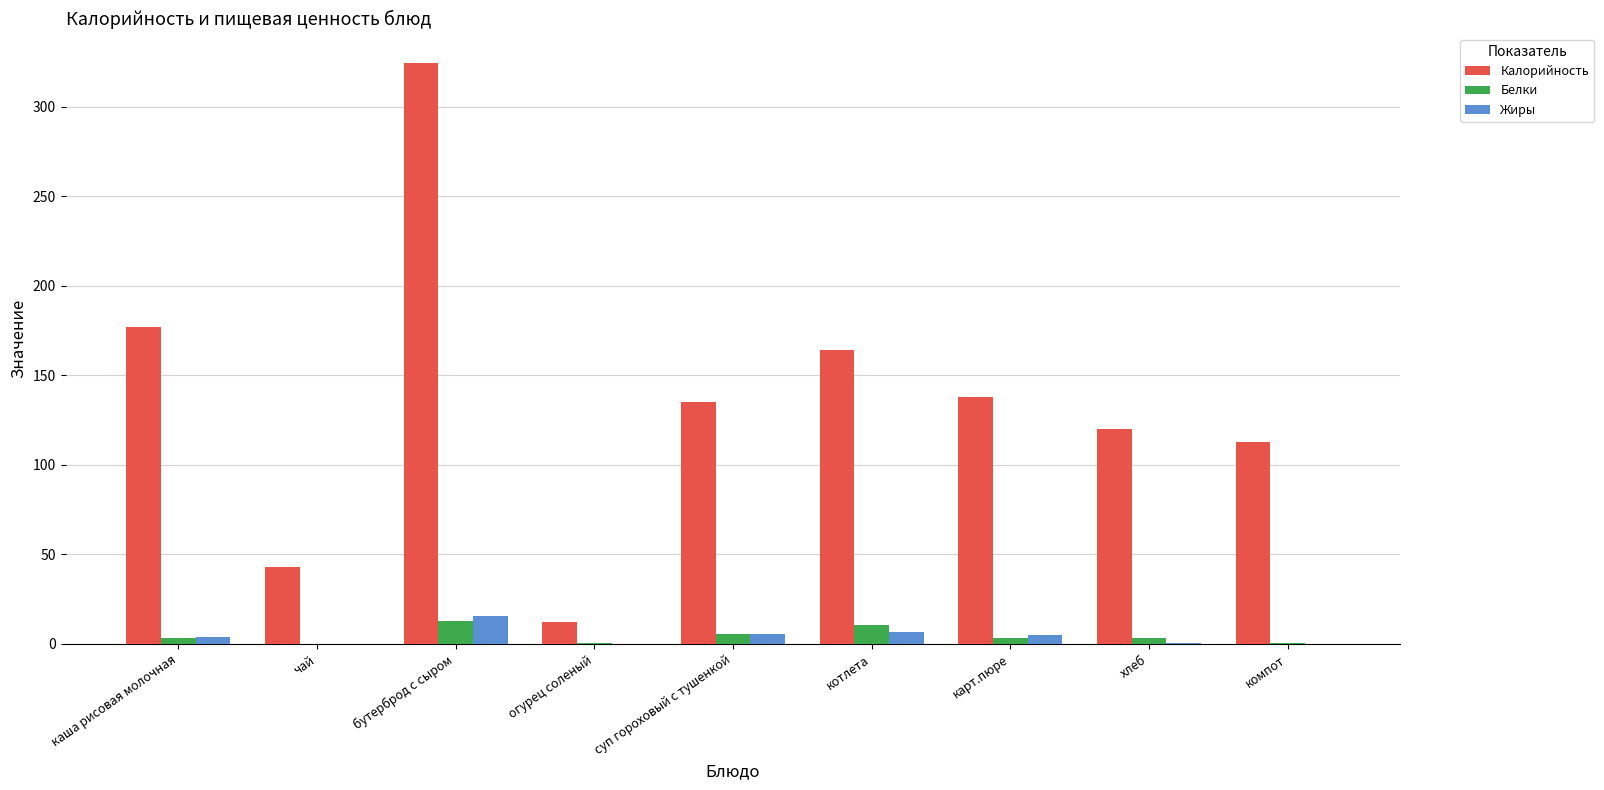

How many series are shown in this chart?

3